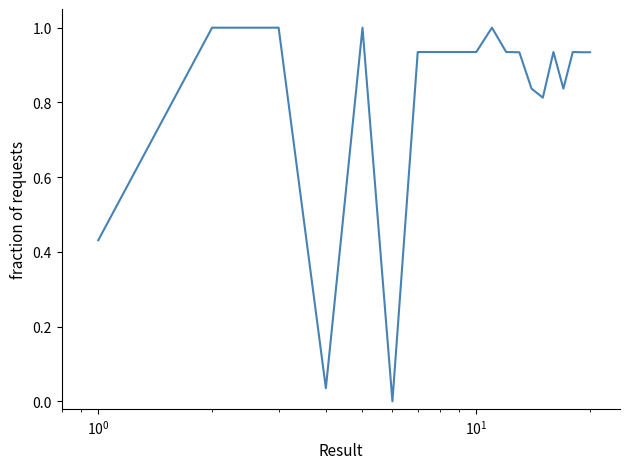

Does the chart display data point markers on the line(s)?

No